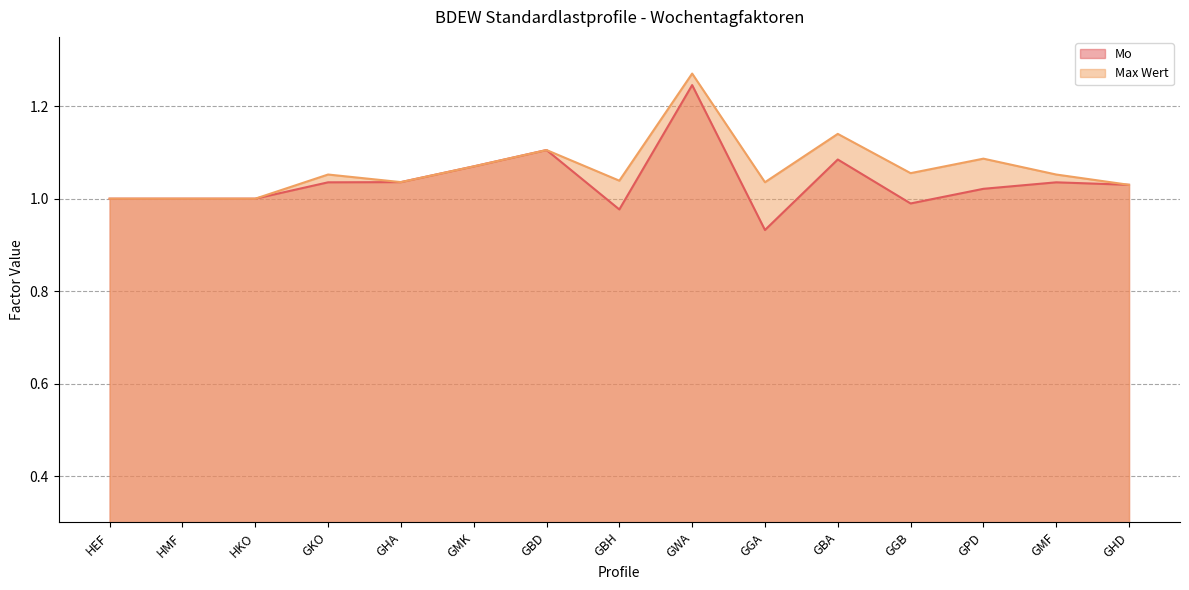

How many interior local valleys does the Max Wert series have?

4